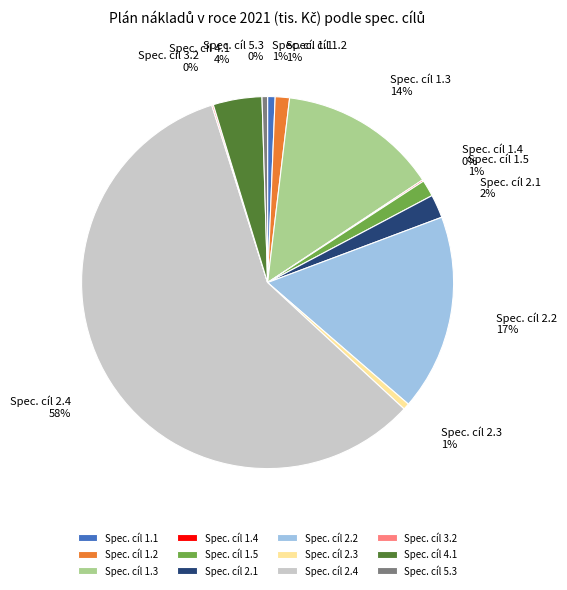

Which category has the biggest portion of the pie?

Spec. cíl 2.4